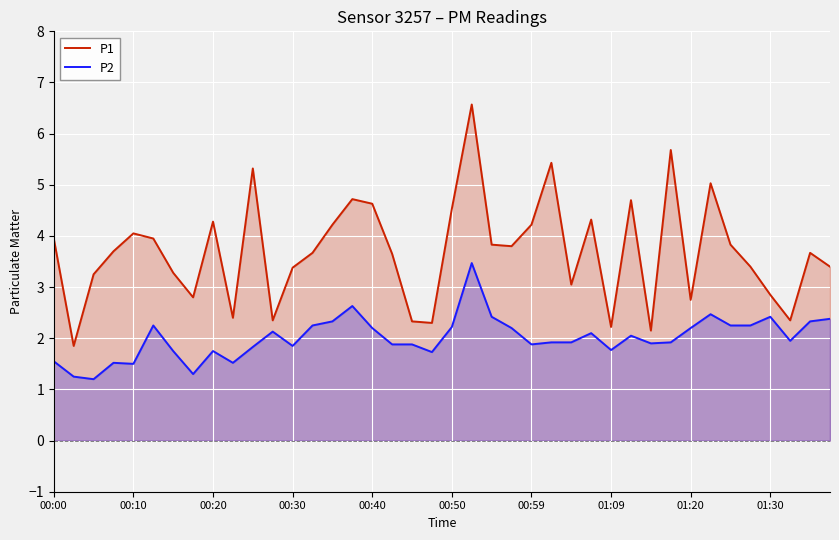

True or false: P2 and P1 cross at least once.

False